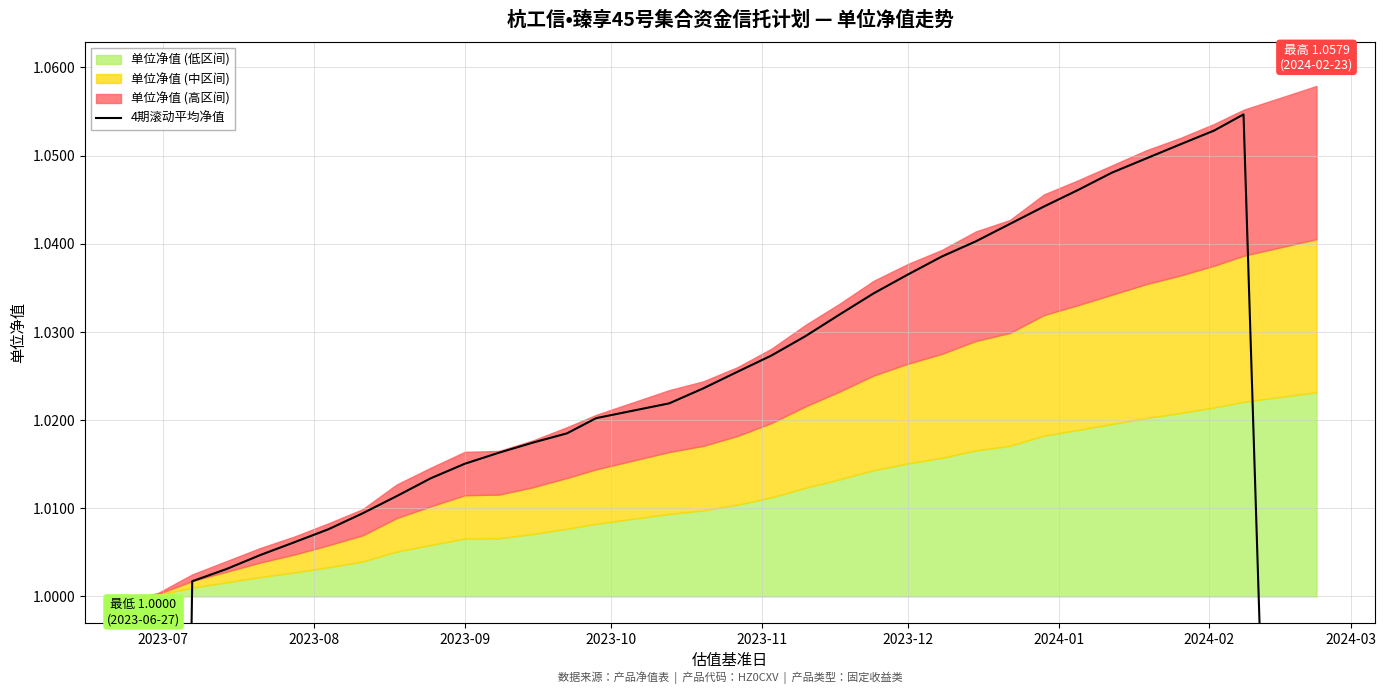

Is it true that the value at 16 is 0.6?

False